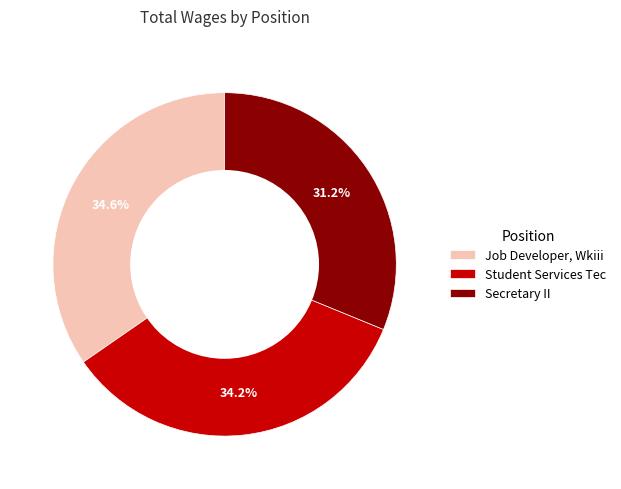

Is it true that Job Developer, Wkiii is 35% of the pie?

True